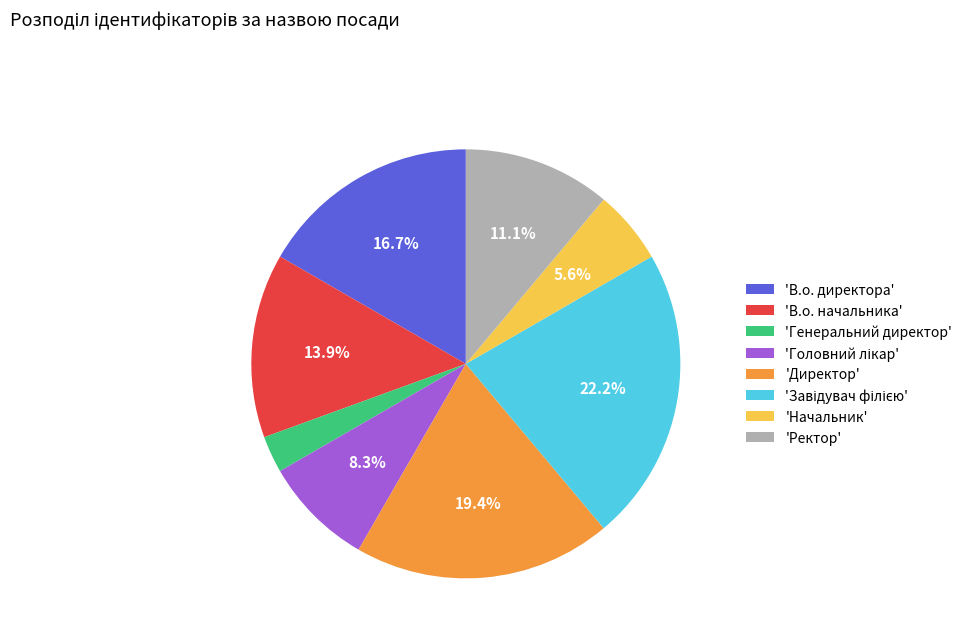

Is there a majority slice in this chart?

No